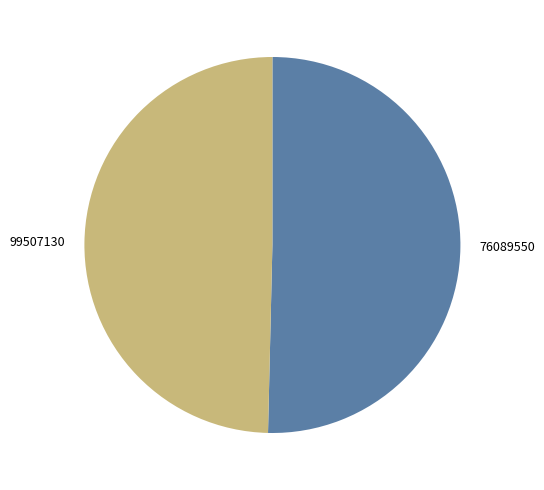

Which category has the smallest portion of the pie?

99507130